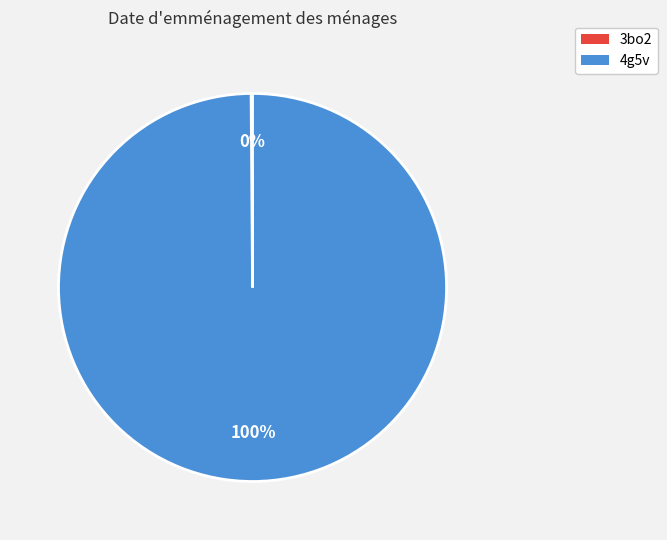

Does any single category account for the majority?

Yes